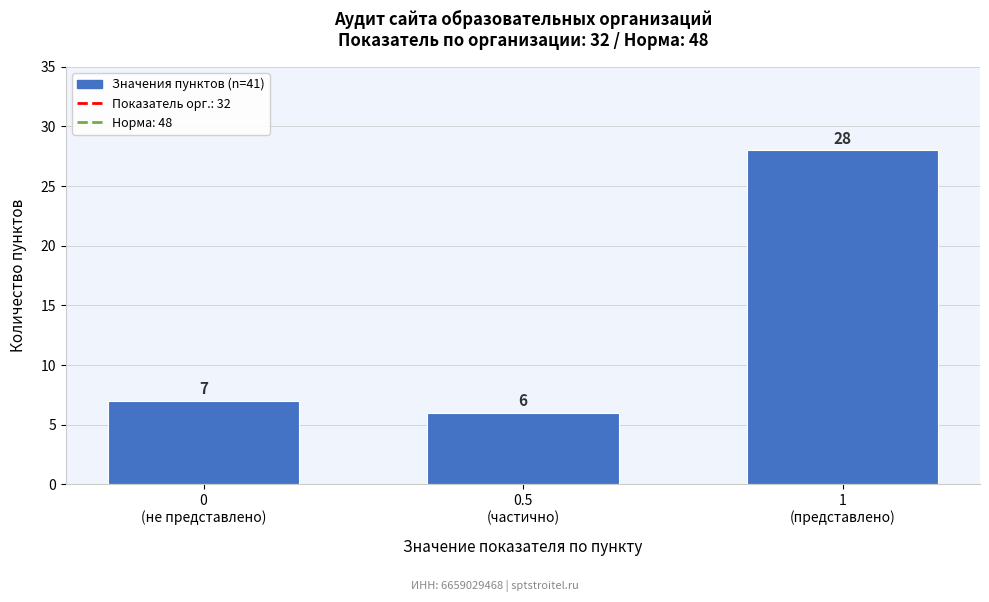

Reading left to right, transcribe all the data shown in this chart.

7	6	28